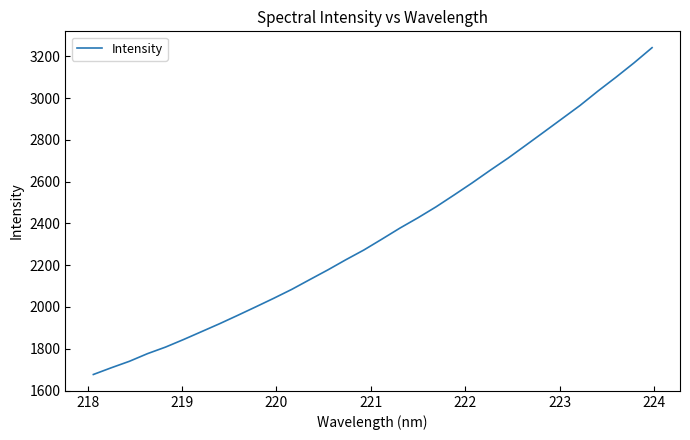

What is the smallest value displayed?

1676.7